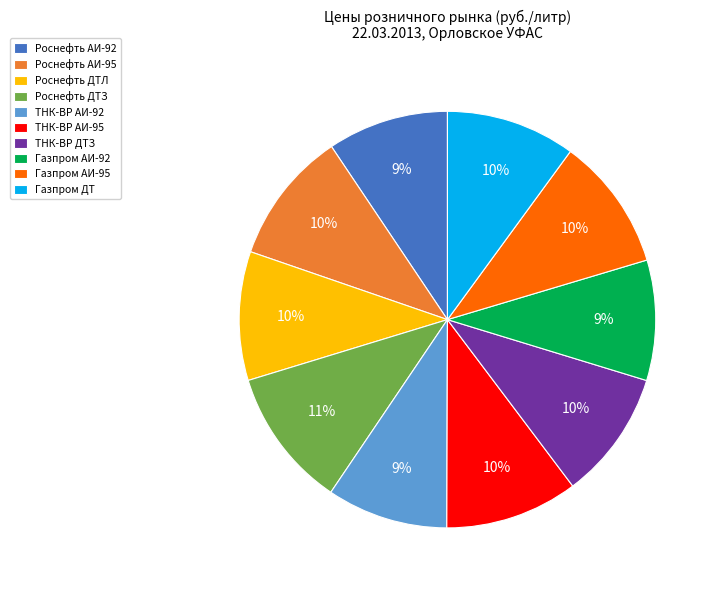

To the nearest percent, what percentage of the pie is Газпром АИ-95?

10%